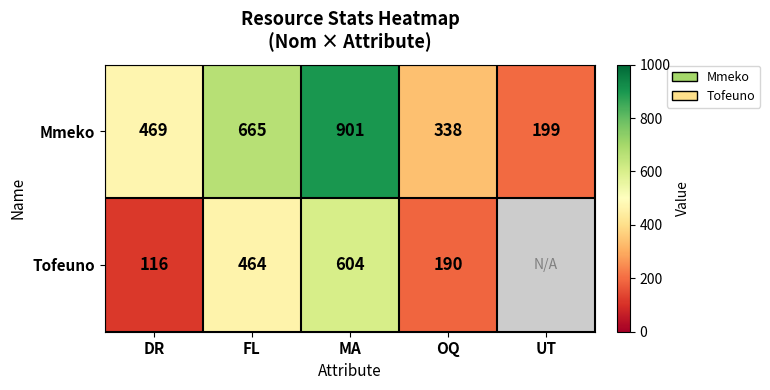

Count the number of categories in the chart.

5